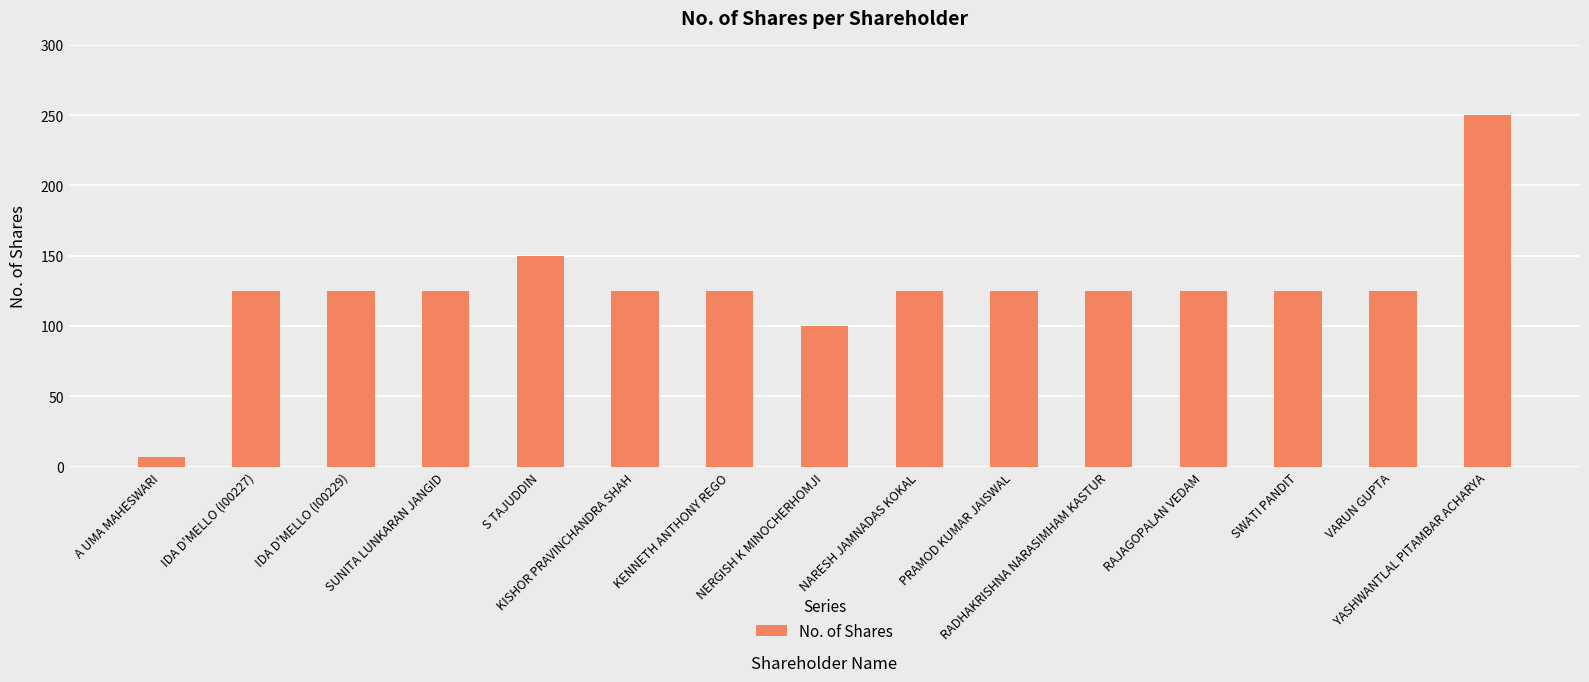

What is the label of the 12th bar from the right?

SUNITA LUNKARAN JANGID